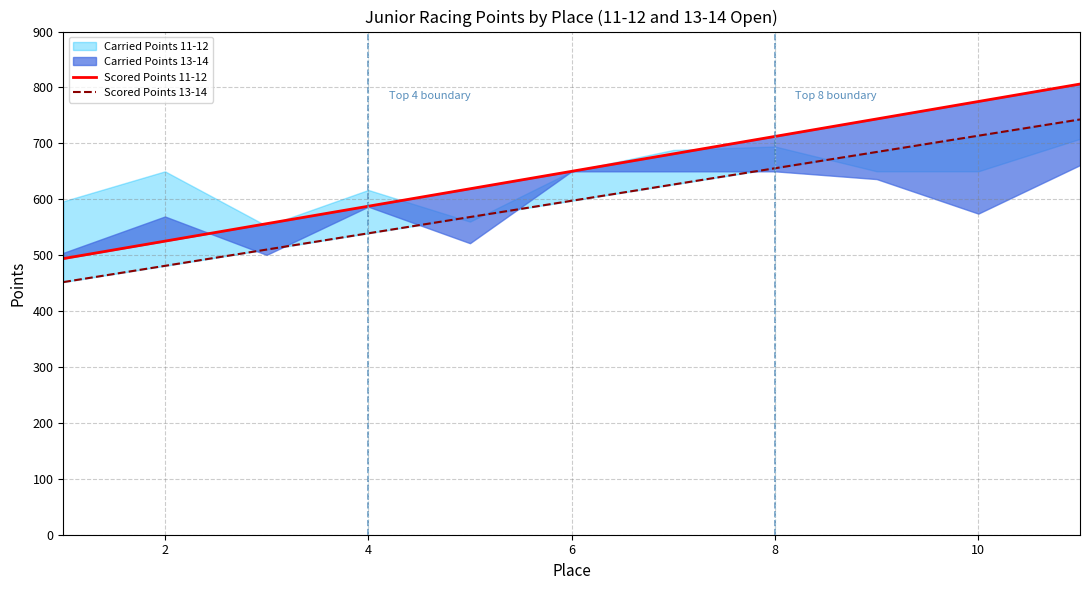

What is the value of the Scored Points 11-12 point at the 2nd from the left?

525.1